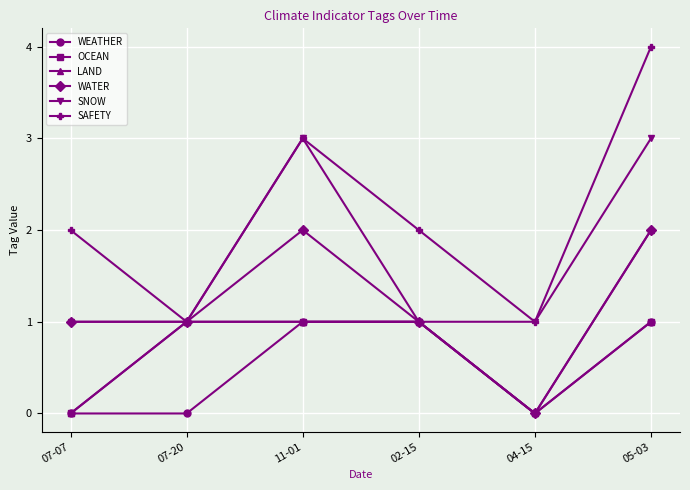

How many lines are shown in the chart?

6